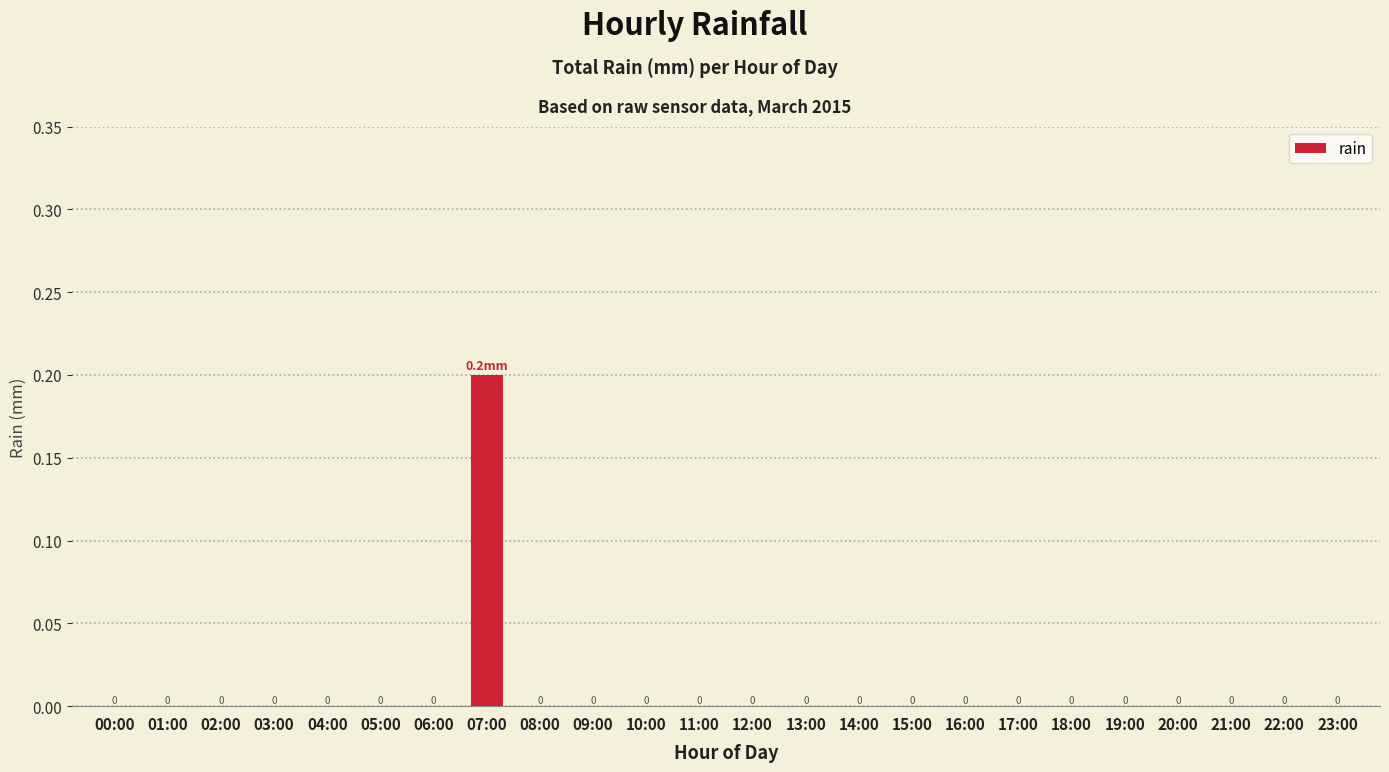

True or false: the data shows 0.0 at 09:00.

True